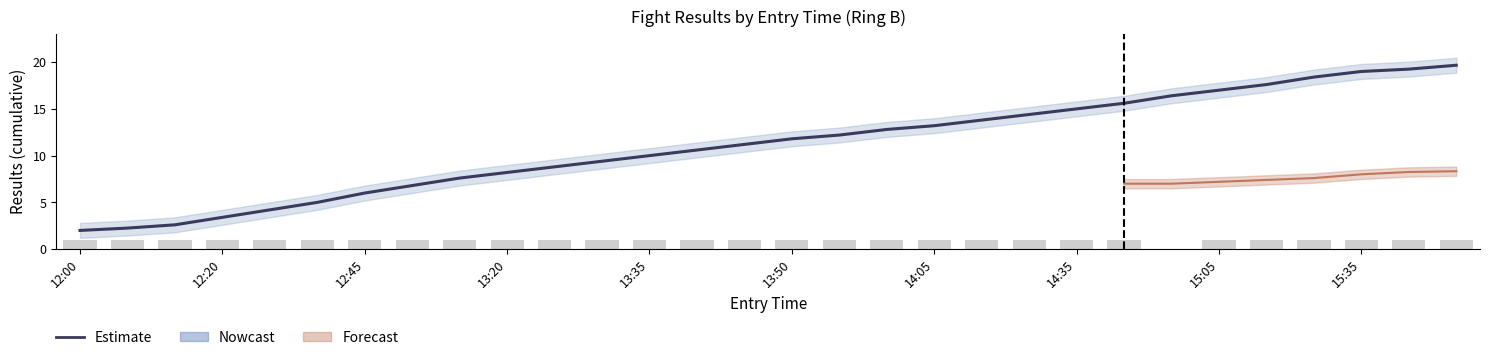

The value at 13:50 is 11.8. True or false?

True